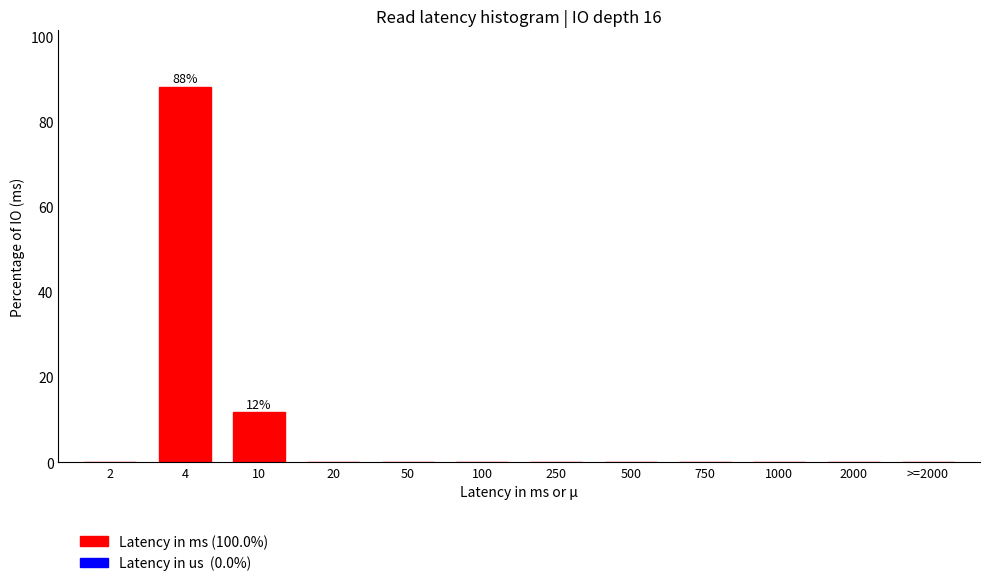

Reading left to right, list all the values displayed in this chart.

2=0.0	4=88.2	10=11.8	20=0.0	50=0.0	100=0.0	250=0.0	500=0.0	750=0.0	1000=0.0	2000=0.0	>=2000=0.0